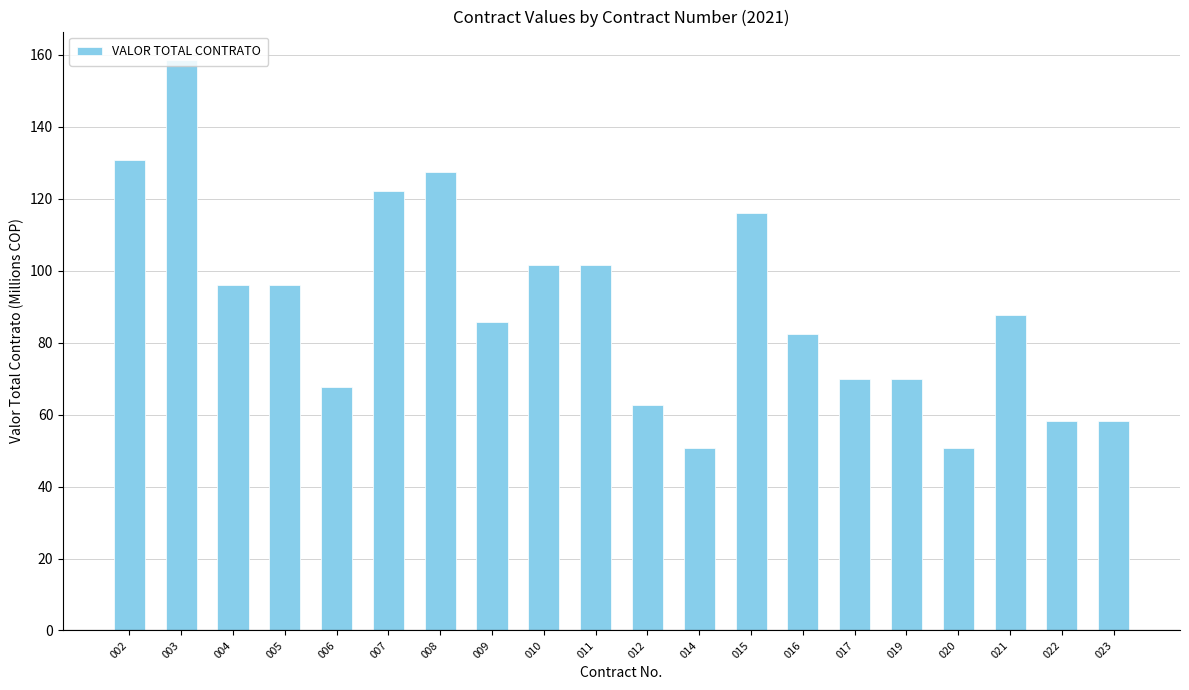

What is the ratio of the value at 023 to the value at 003?

0.4